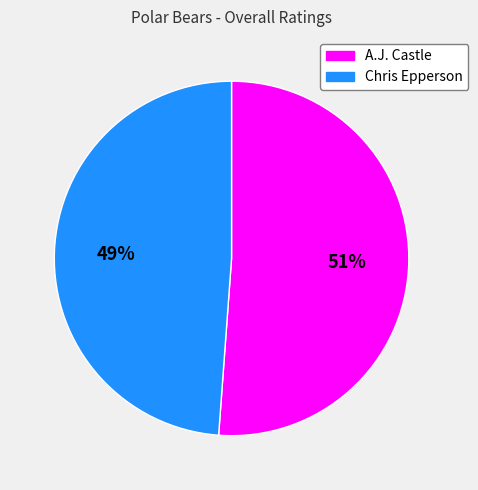

Is it true that A.J. Castle is 51% of the pie?

True